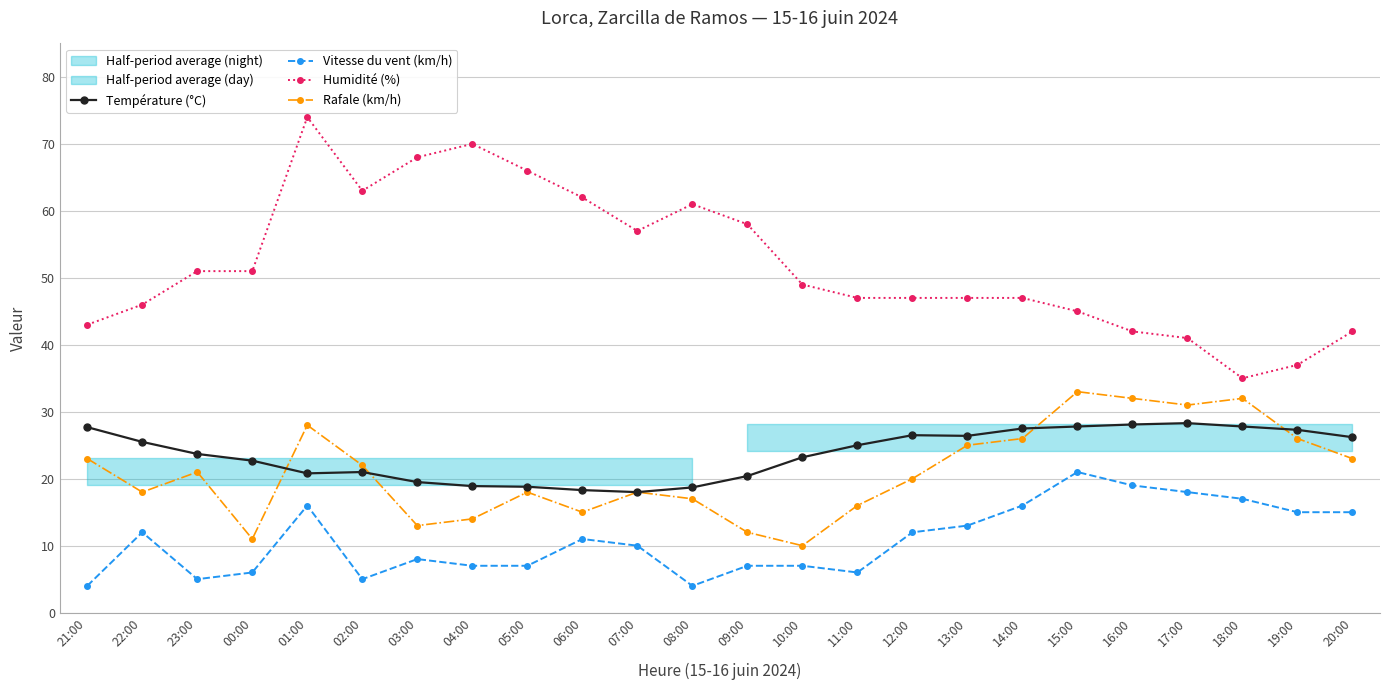

How many values in the Température (°C) series are below 25?

12